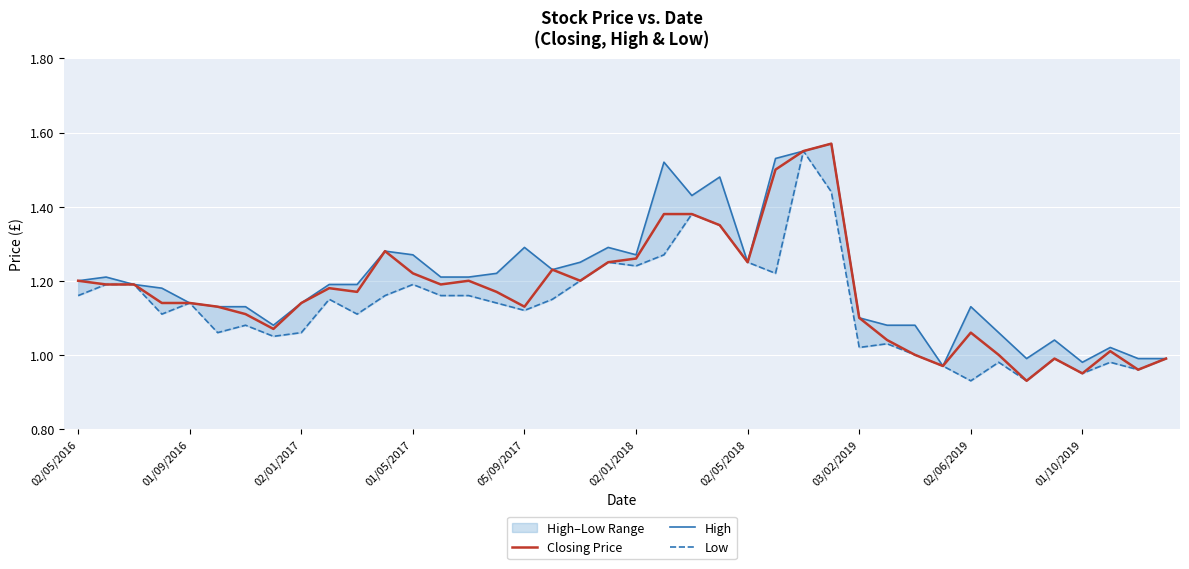

What is the average value of the High series?

1.2